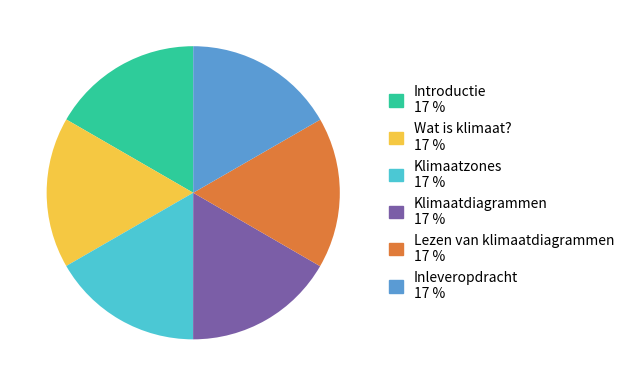

The Inleveropdracht slice represents 17% of the pie. True or false?

True